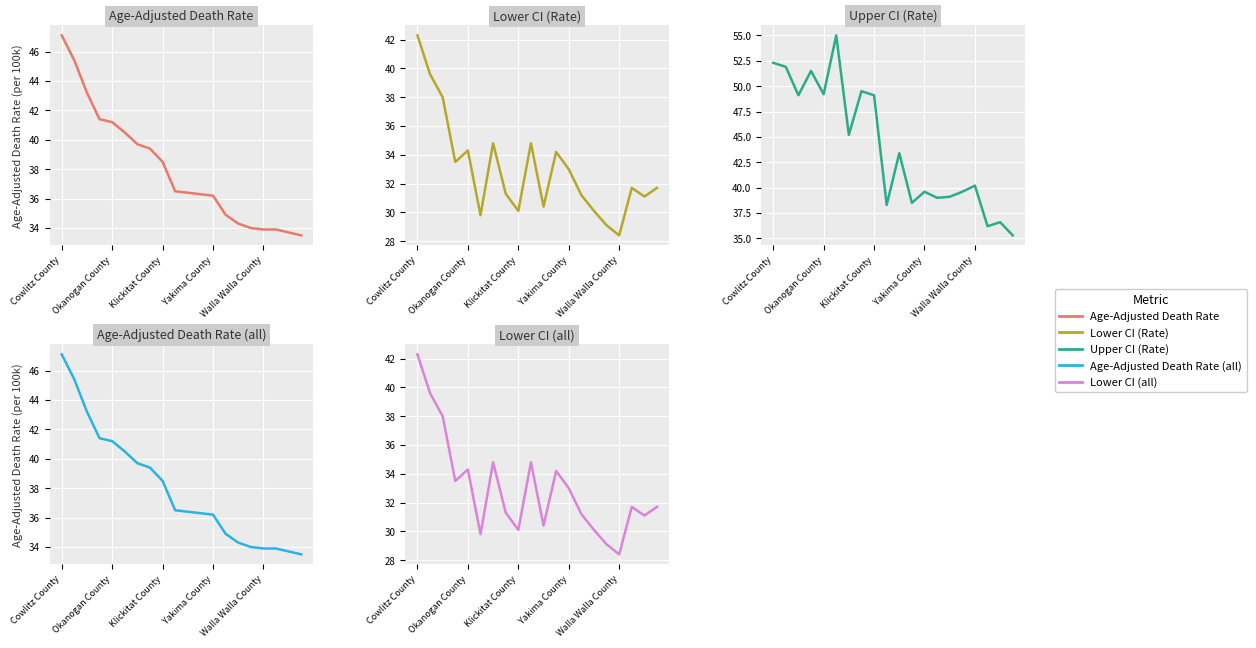

How many lines are shown in the chart?

5